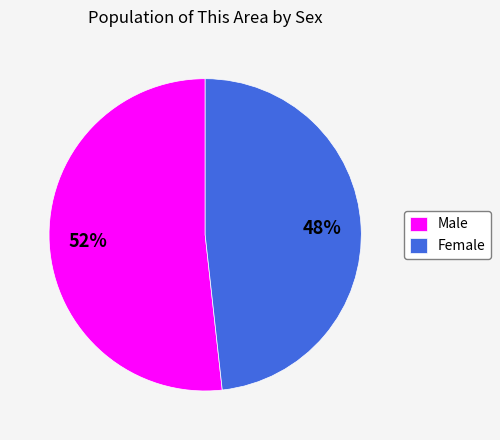

Do Male and Female together represent more than half of the pie?

Yes